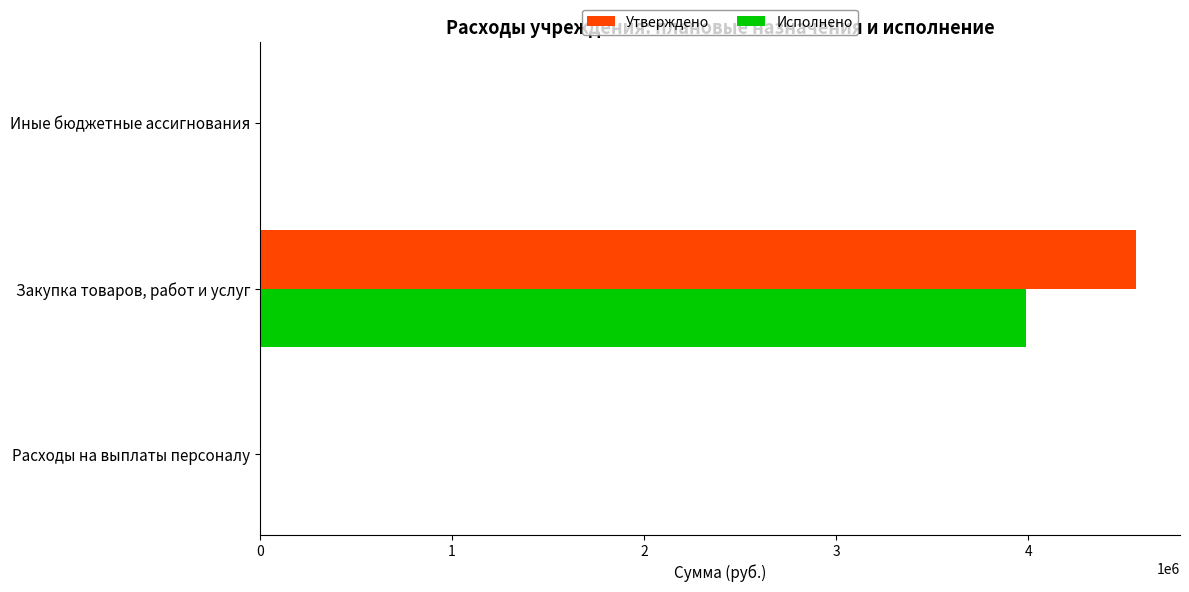

At which label does Исполнено reach its peak?

Закупка товаров, работ и услуг